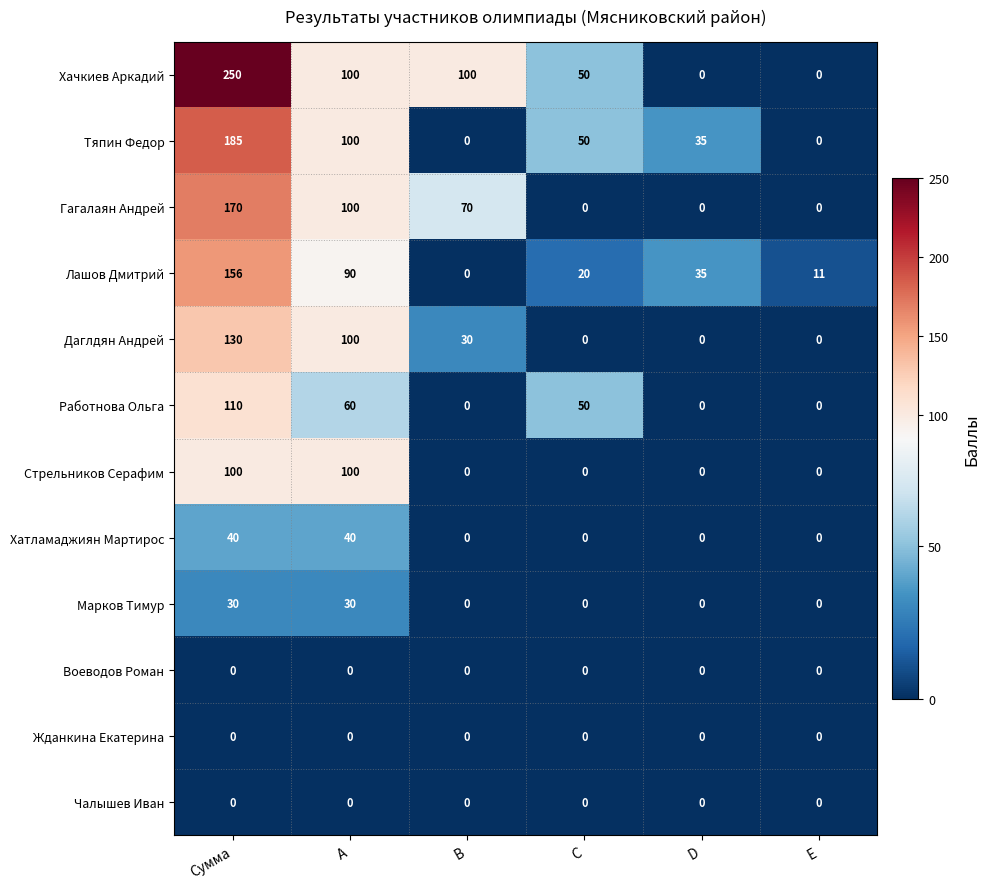

What is the average value of the Стрельников Серафим series?

33